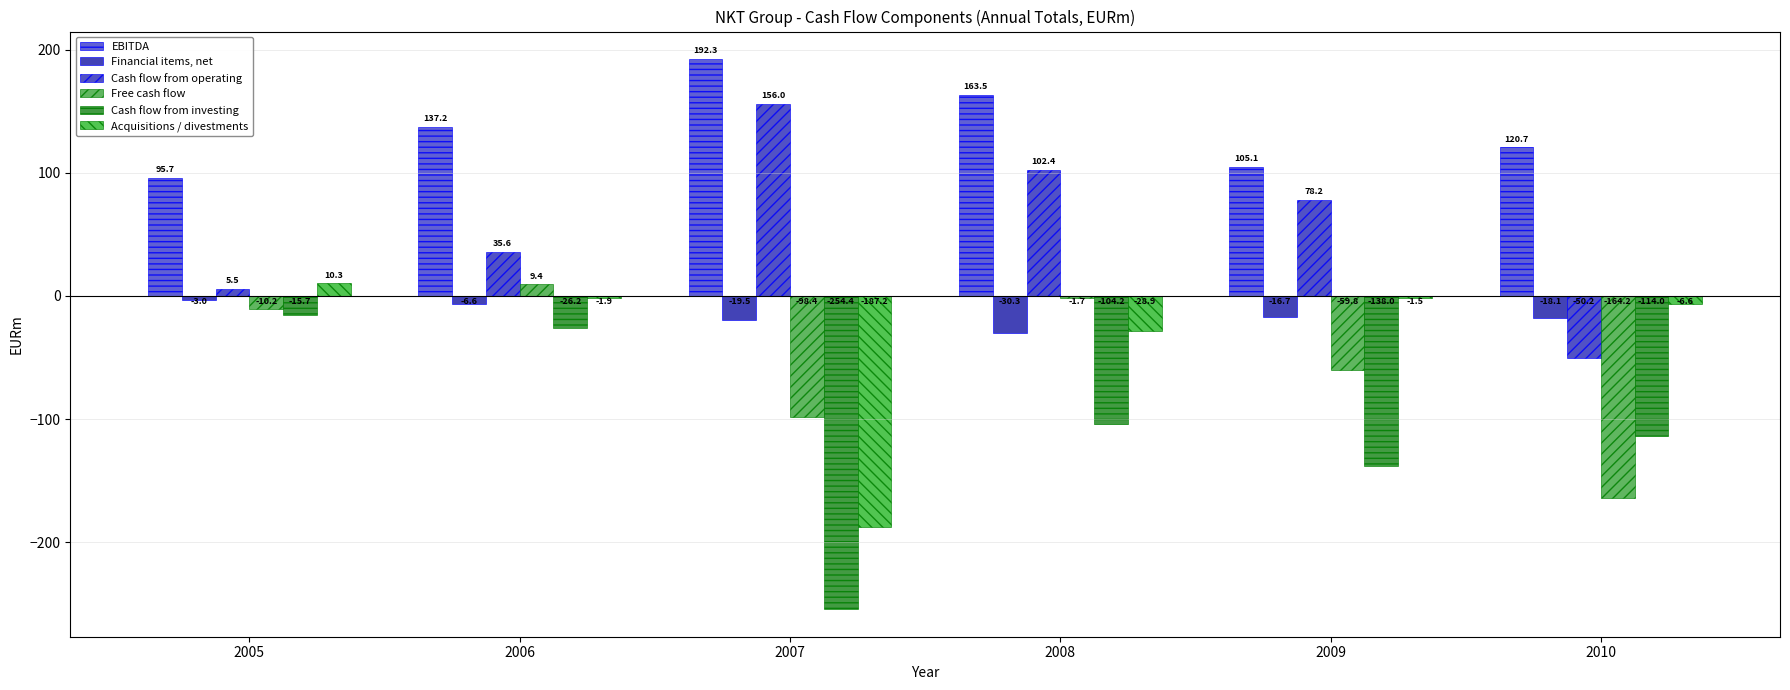

What is the smallest value displayed?

-254.4